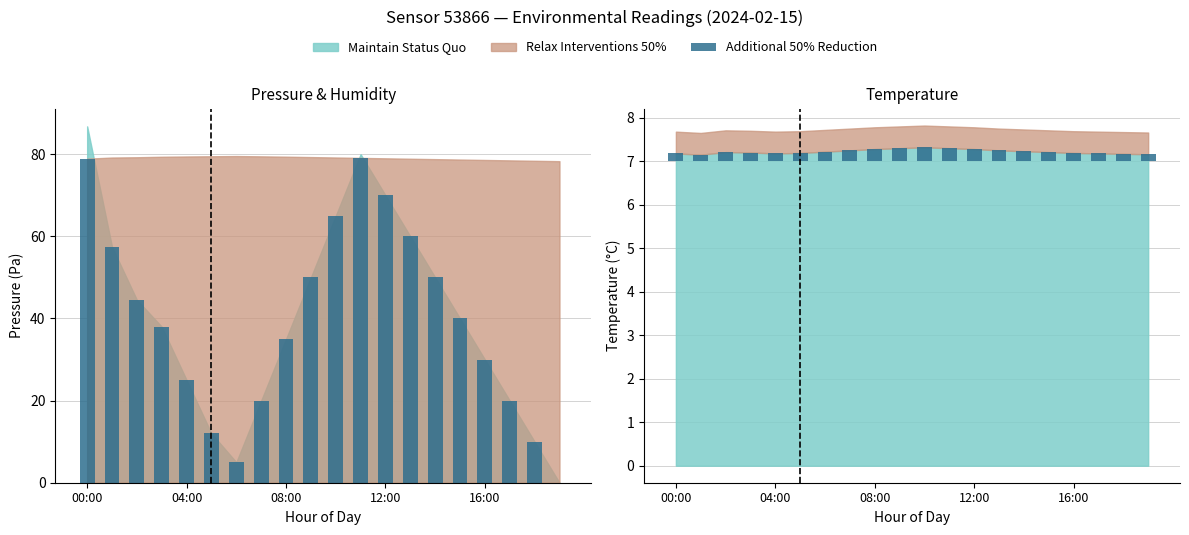

What position from the left is 5?

6